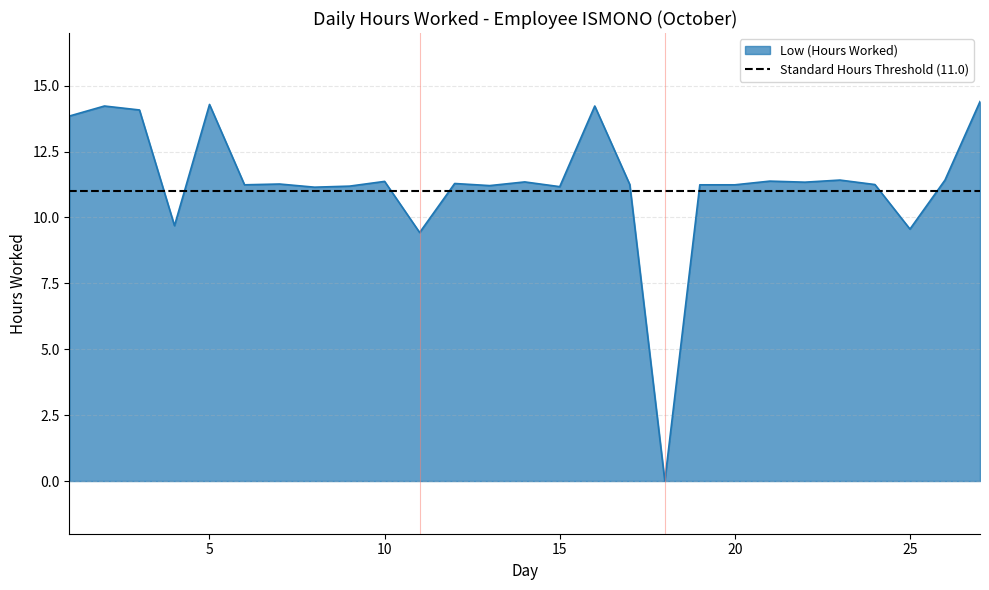

What is the difference between the maximum and second lowest values?

5.0